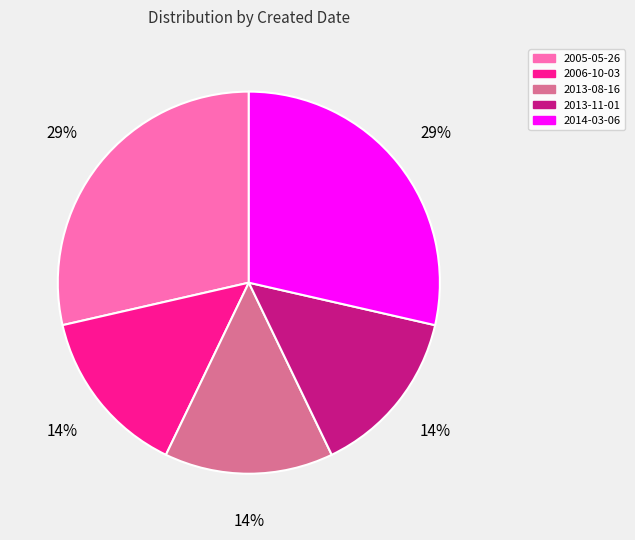

How many slices are in this pie chart?

5